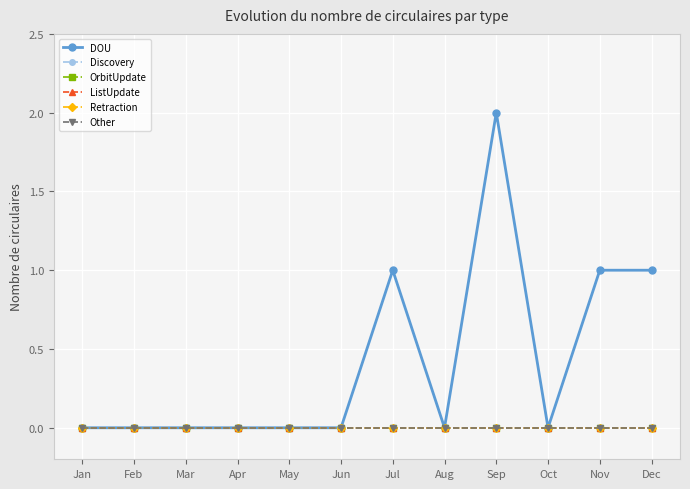

Which series changed the most between Jan and May?

DOU